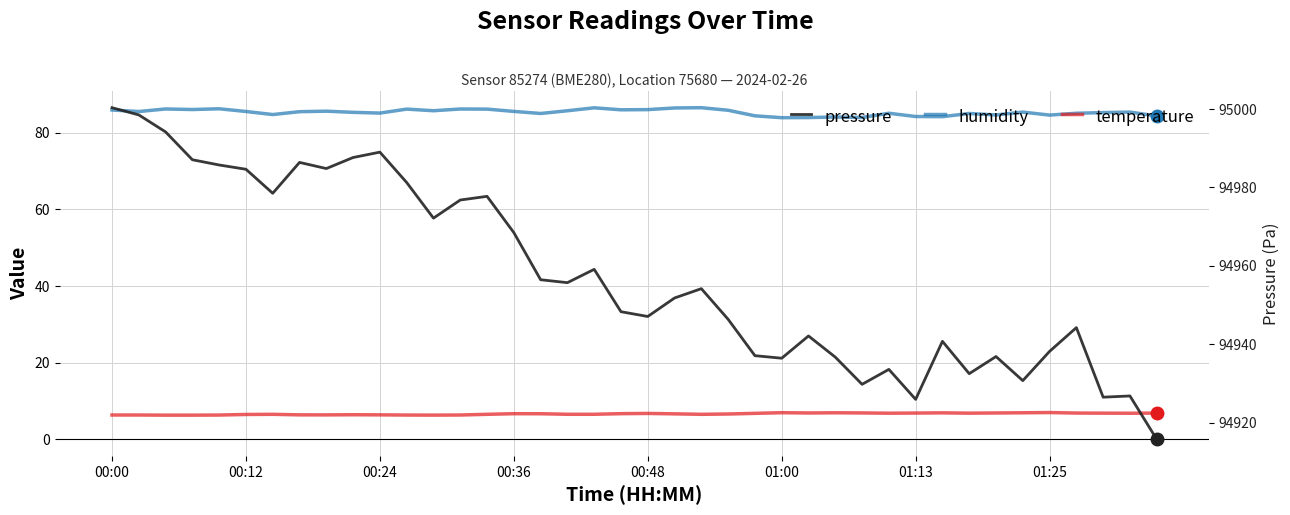

True or false: humidity and temperature cross at least once.

False